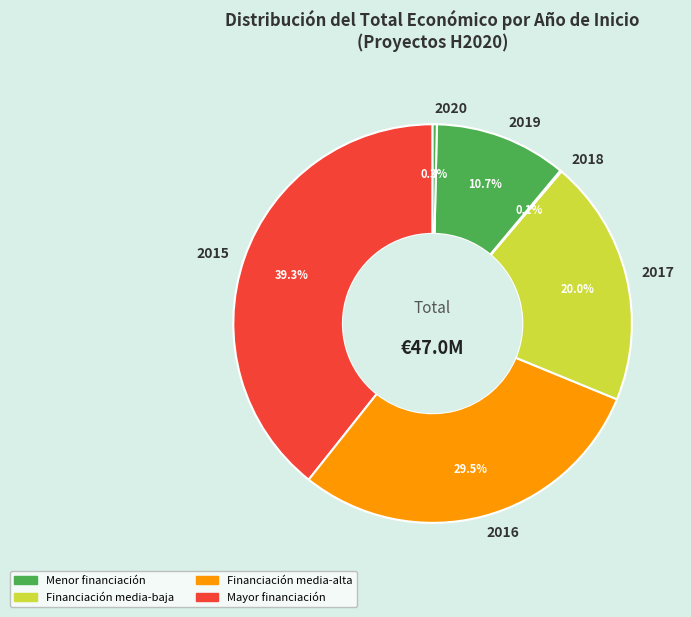

Is the sum of 2015 and 2017 greater than half?

Yes